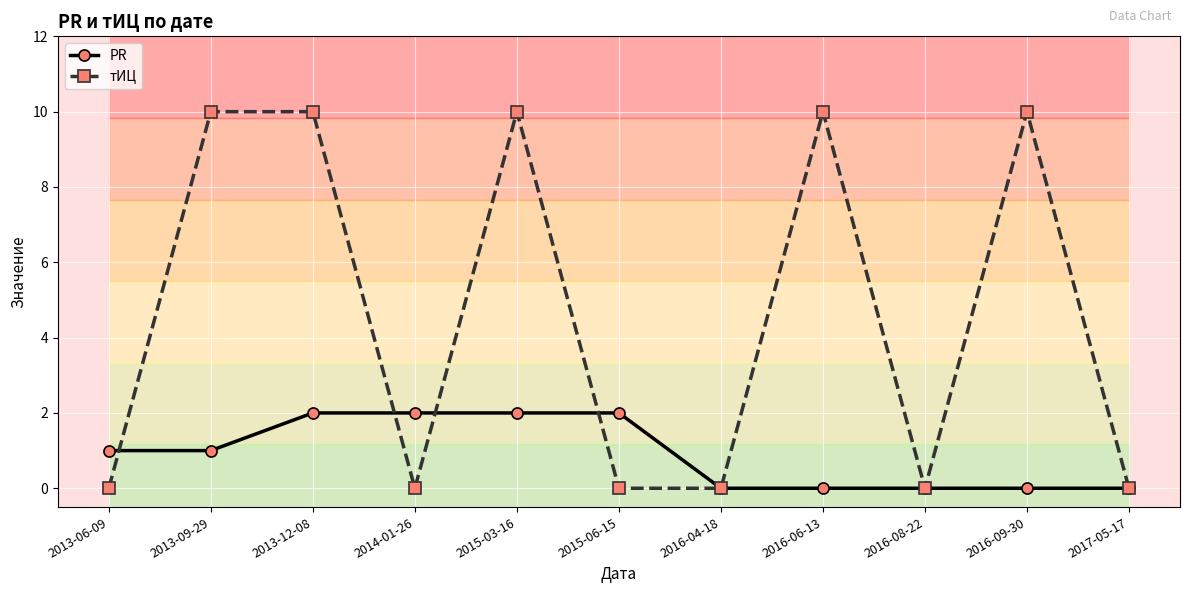

Is the value of PR at 2014-01-26 greater than the value of тИЦ at 2013-12-08?

No